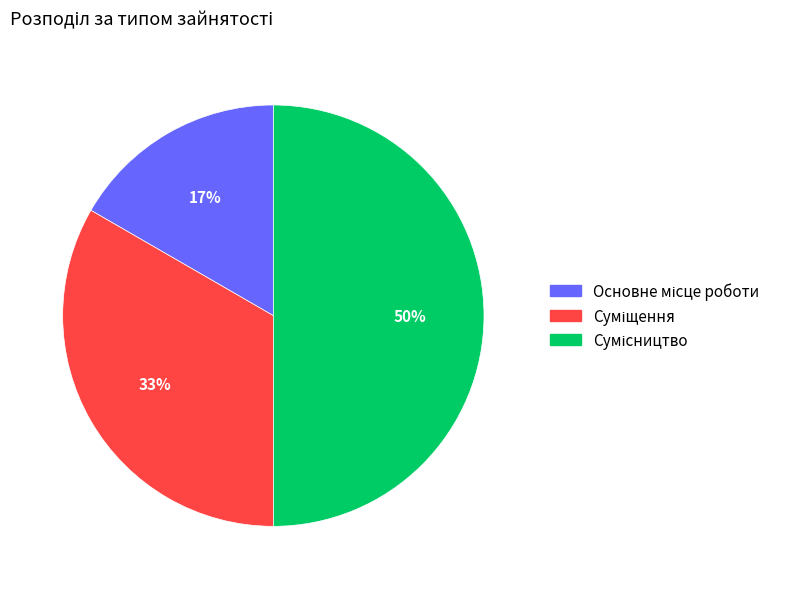

To the nearest percent, what is the average slice percentage?

33%